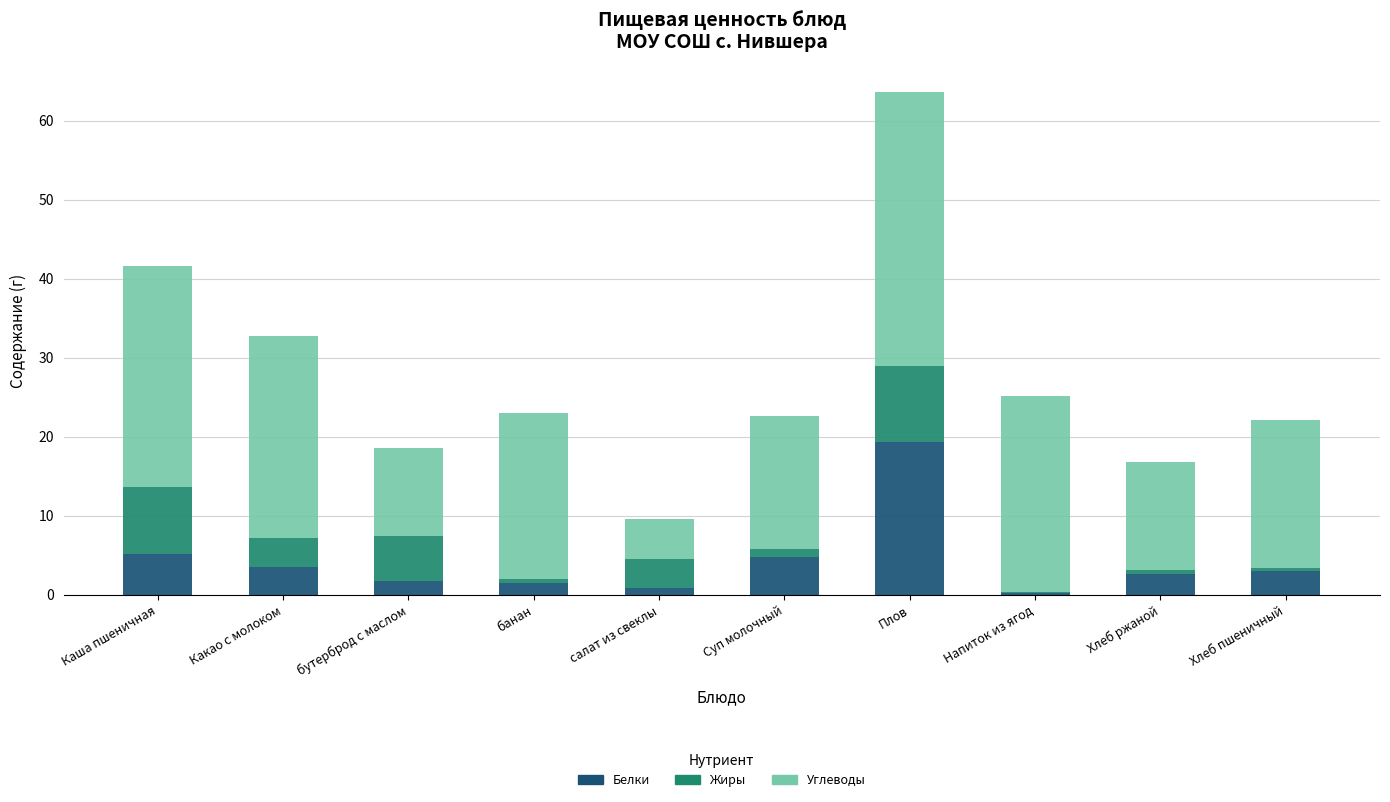

Does the chart contain stacked bars?

Yes